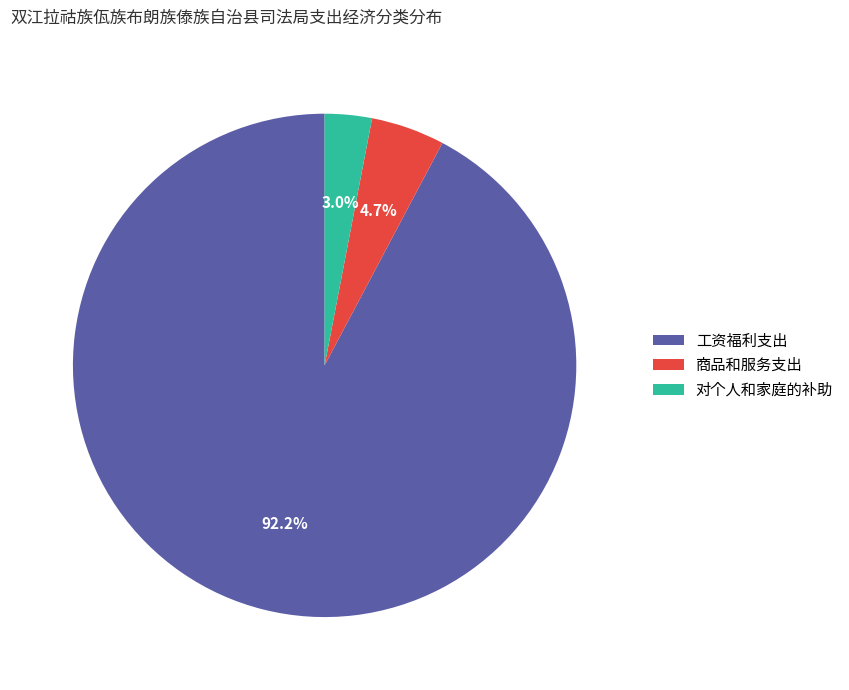

Is there a majority slice in this chart?

Yes